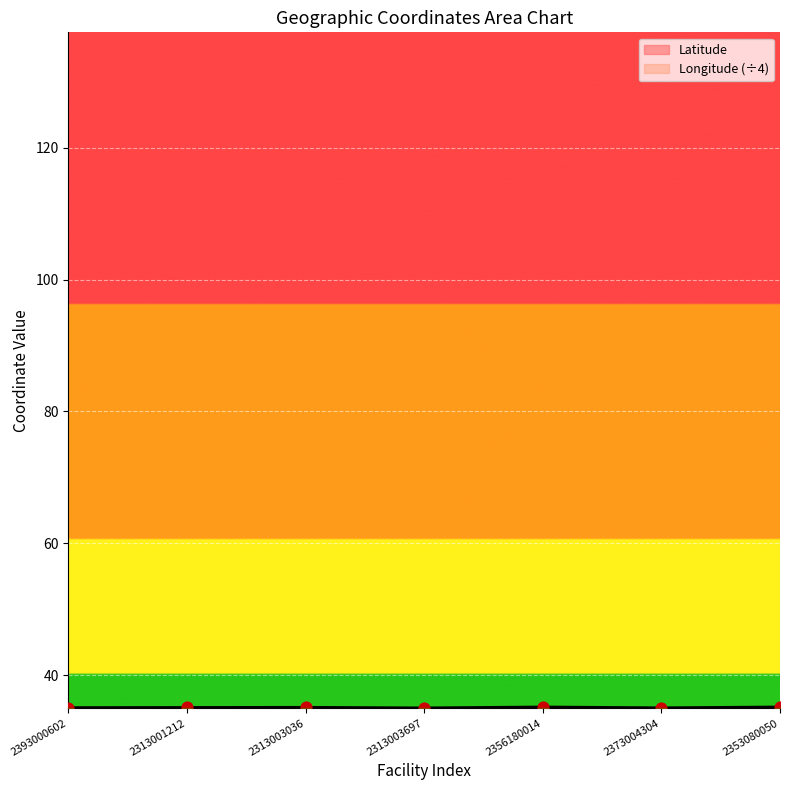

Which series reaches the minimum Y coordinate?

Longitude